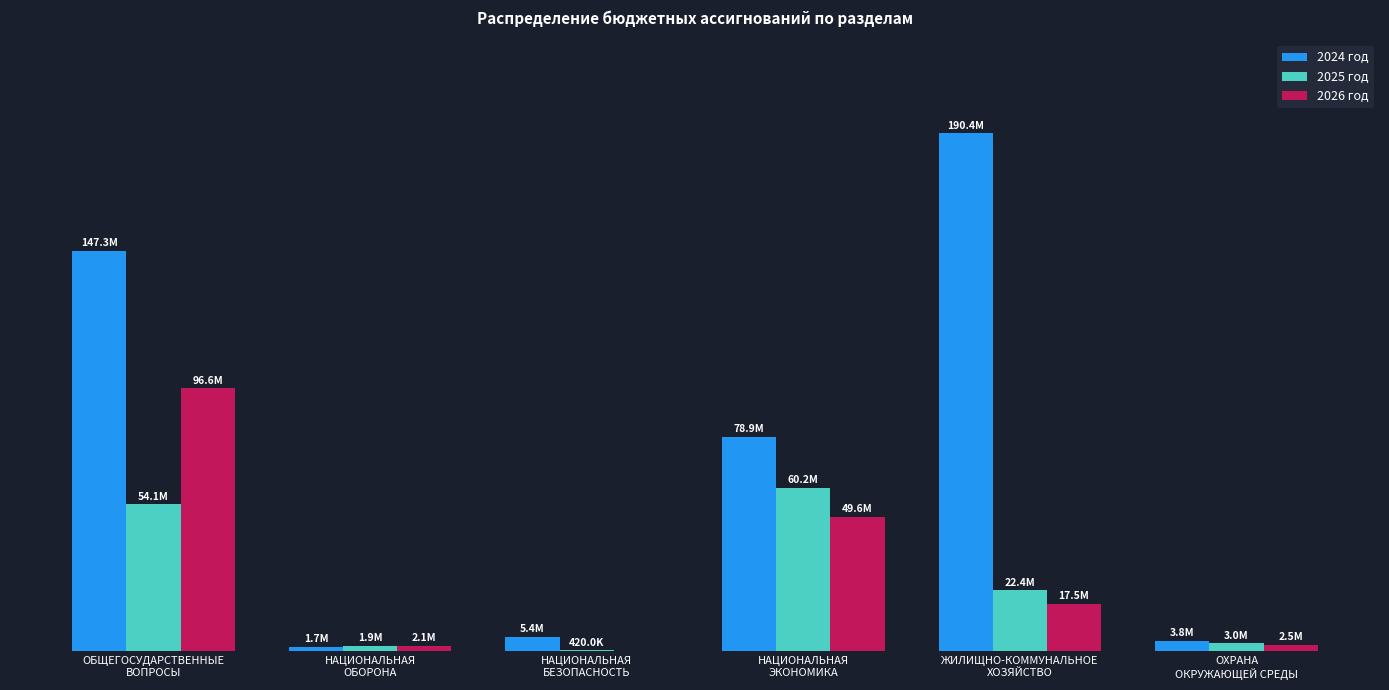

Where is 2024 год nearest to the value 96069199?

НАЦИОНАЛЬНАЯ
ЭКОНОМИКА